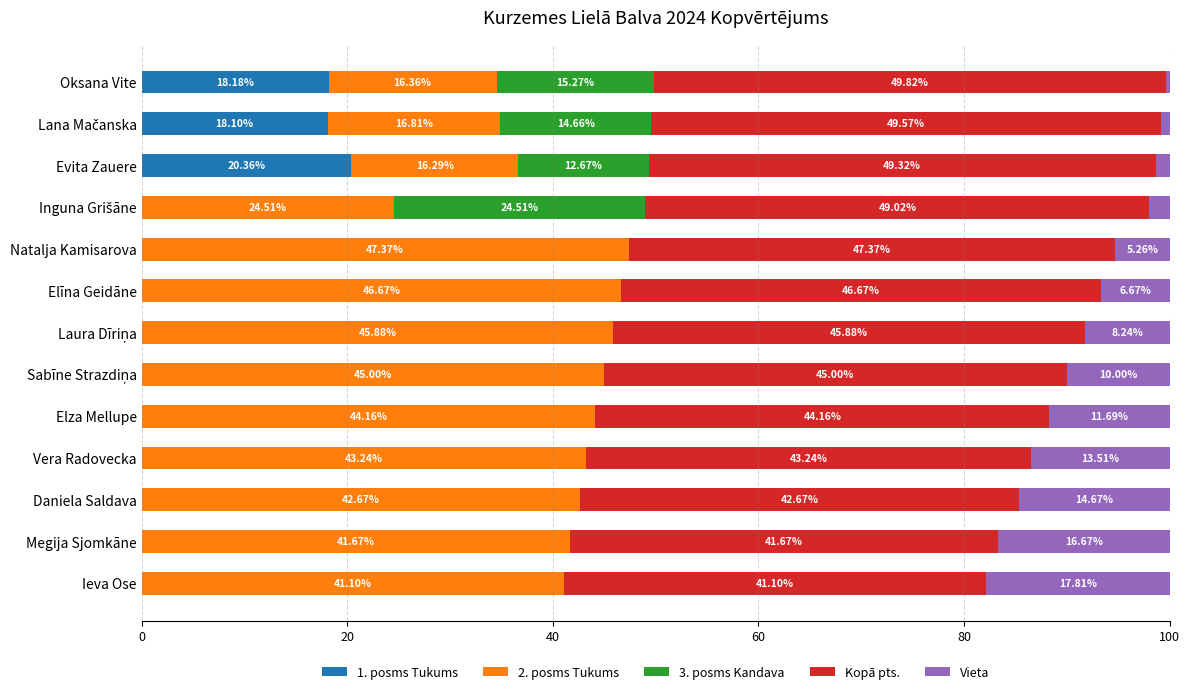

What is the sum of all 1. posms Tukums values?

56.6